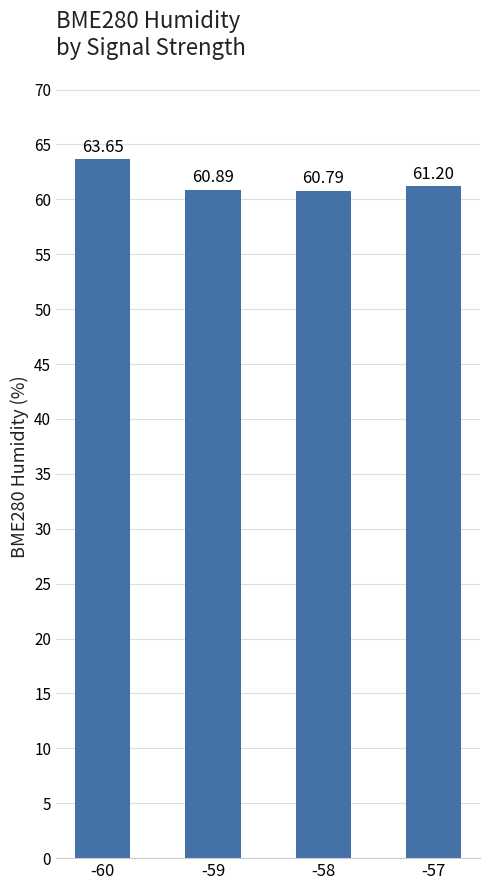

Is it true that the value at -59 is 97.5?

False